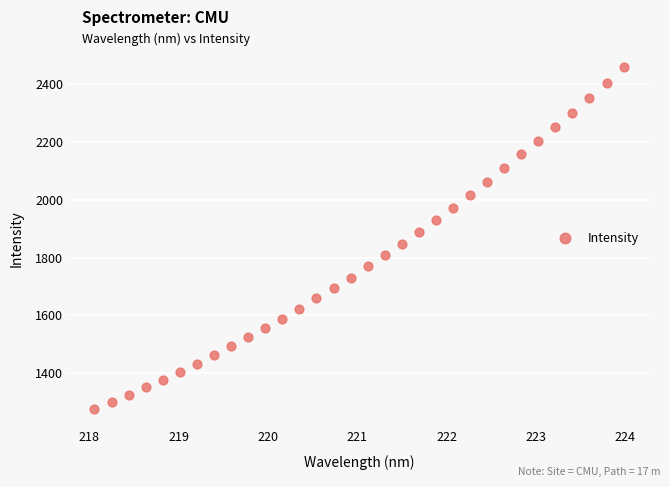

What is the range of X values (max minus min)?

5.9